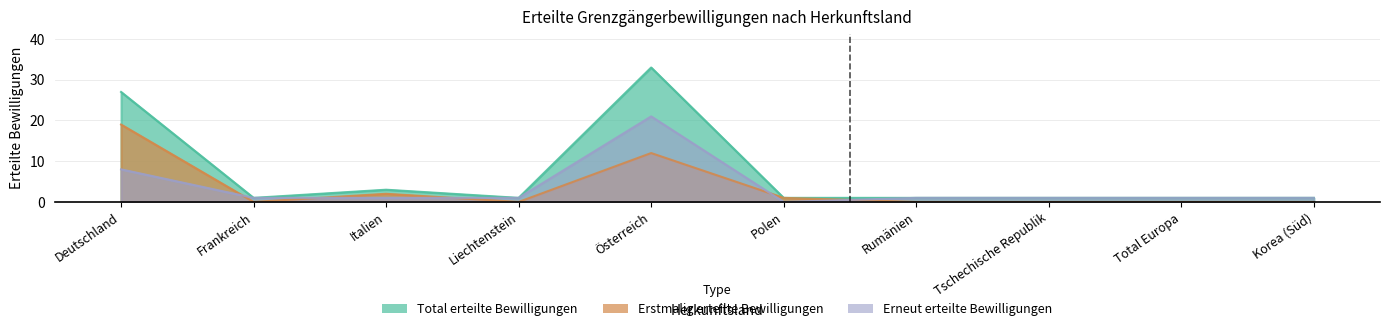

How many intersections are there between Erneut erteilte Bewilligungen and Erstmalig erteilte Bewilligungen?

5